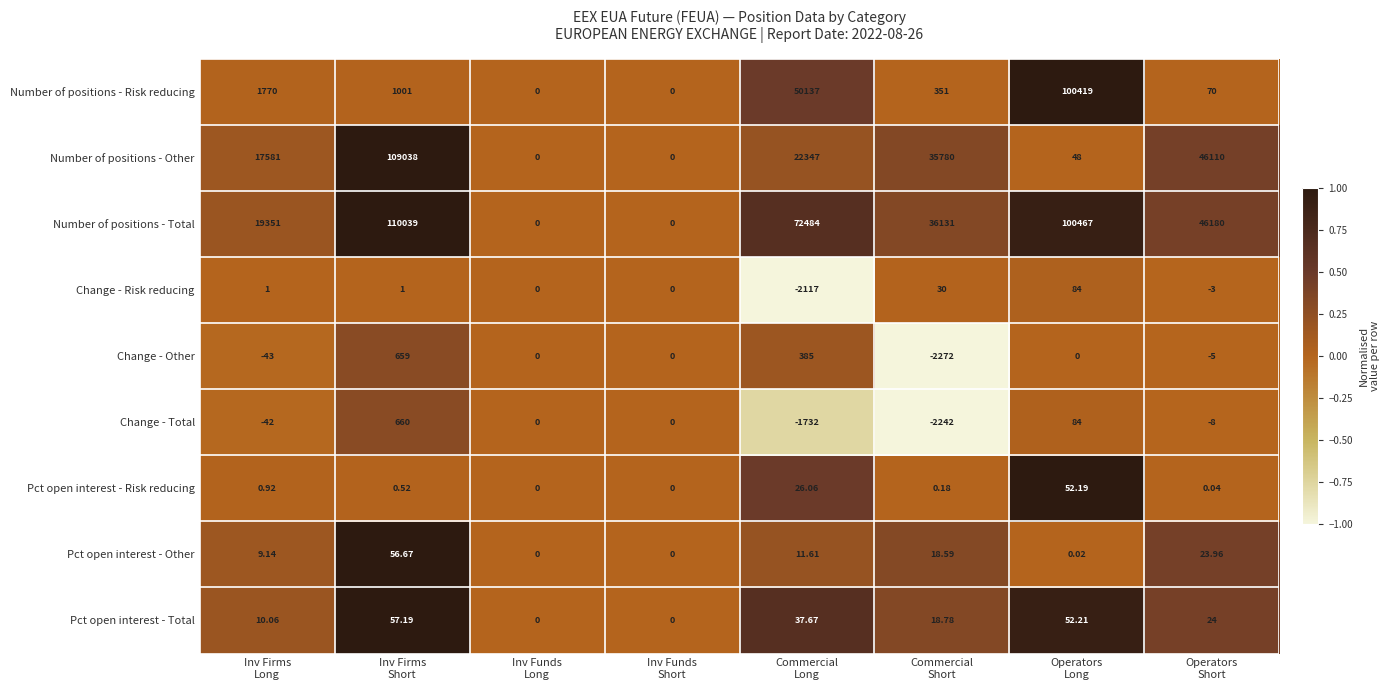

Which series has the widest spread of values?

Number of positions - Total